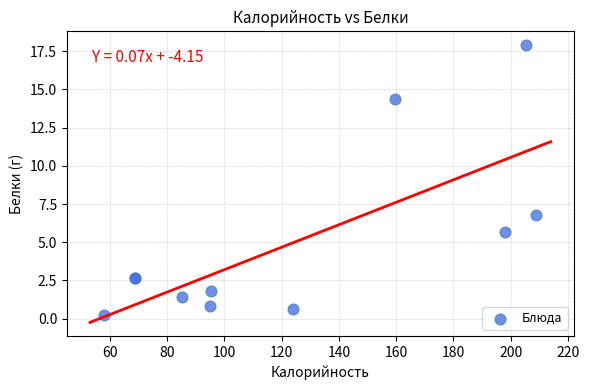

What Y value in the scatter plot is closest to 9?

6.8